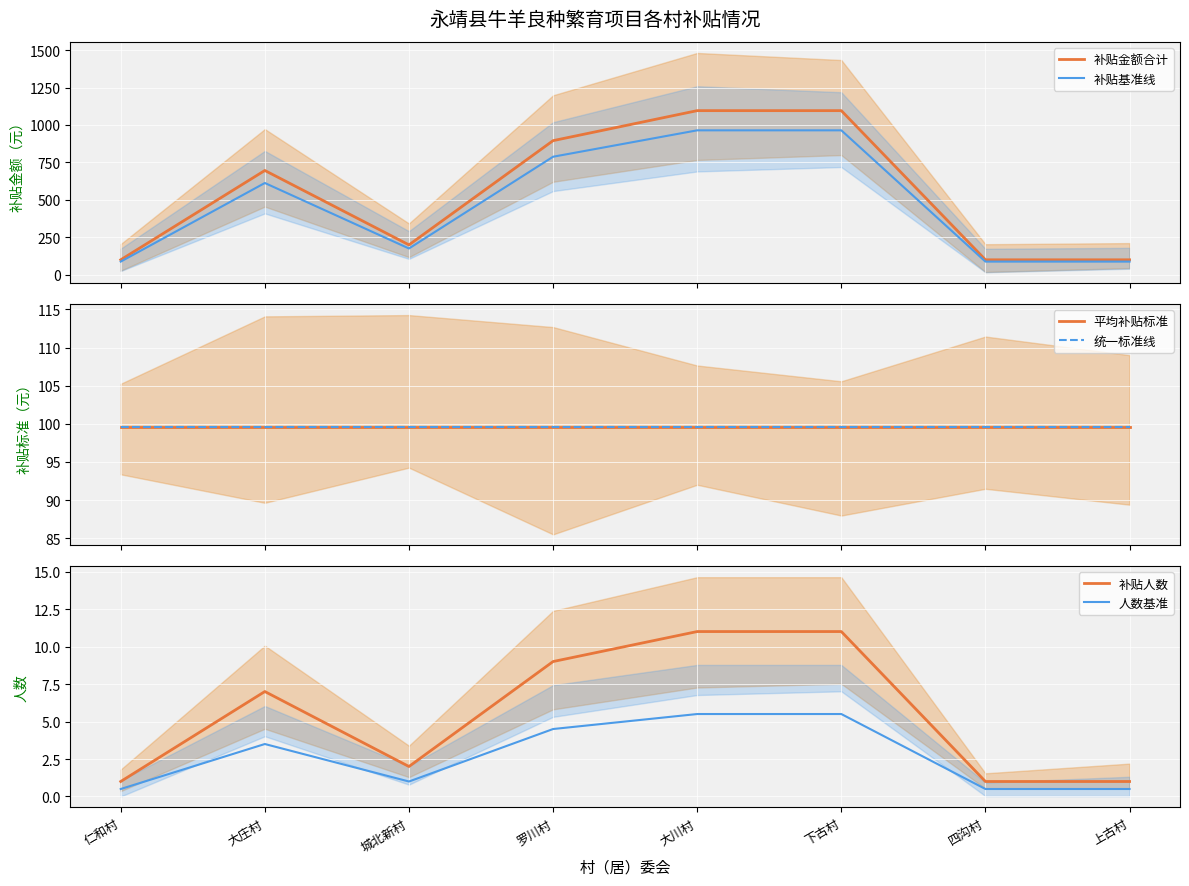

Between 仁和村 and 上古村, which series saw the biggest shift?

补贴金额合计